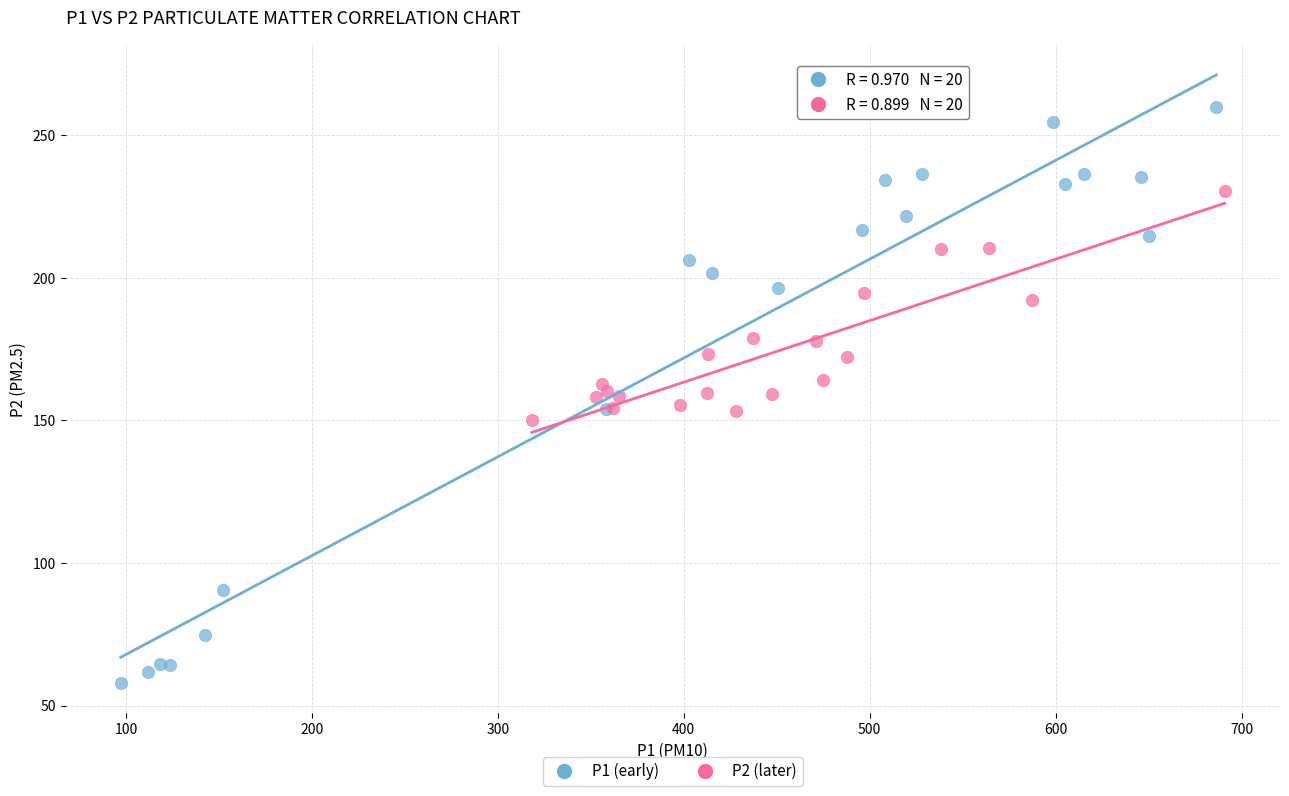

What are all the series names shown in the legend?

P1 (early), P2 (later)